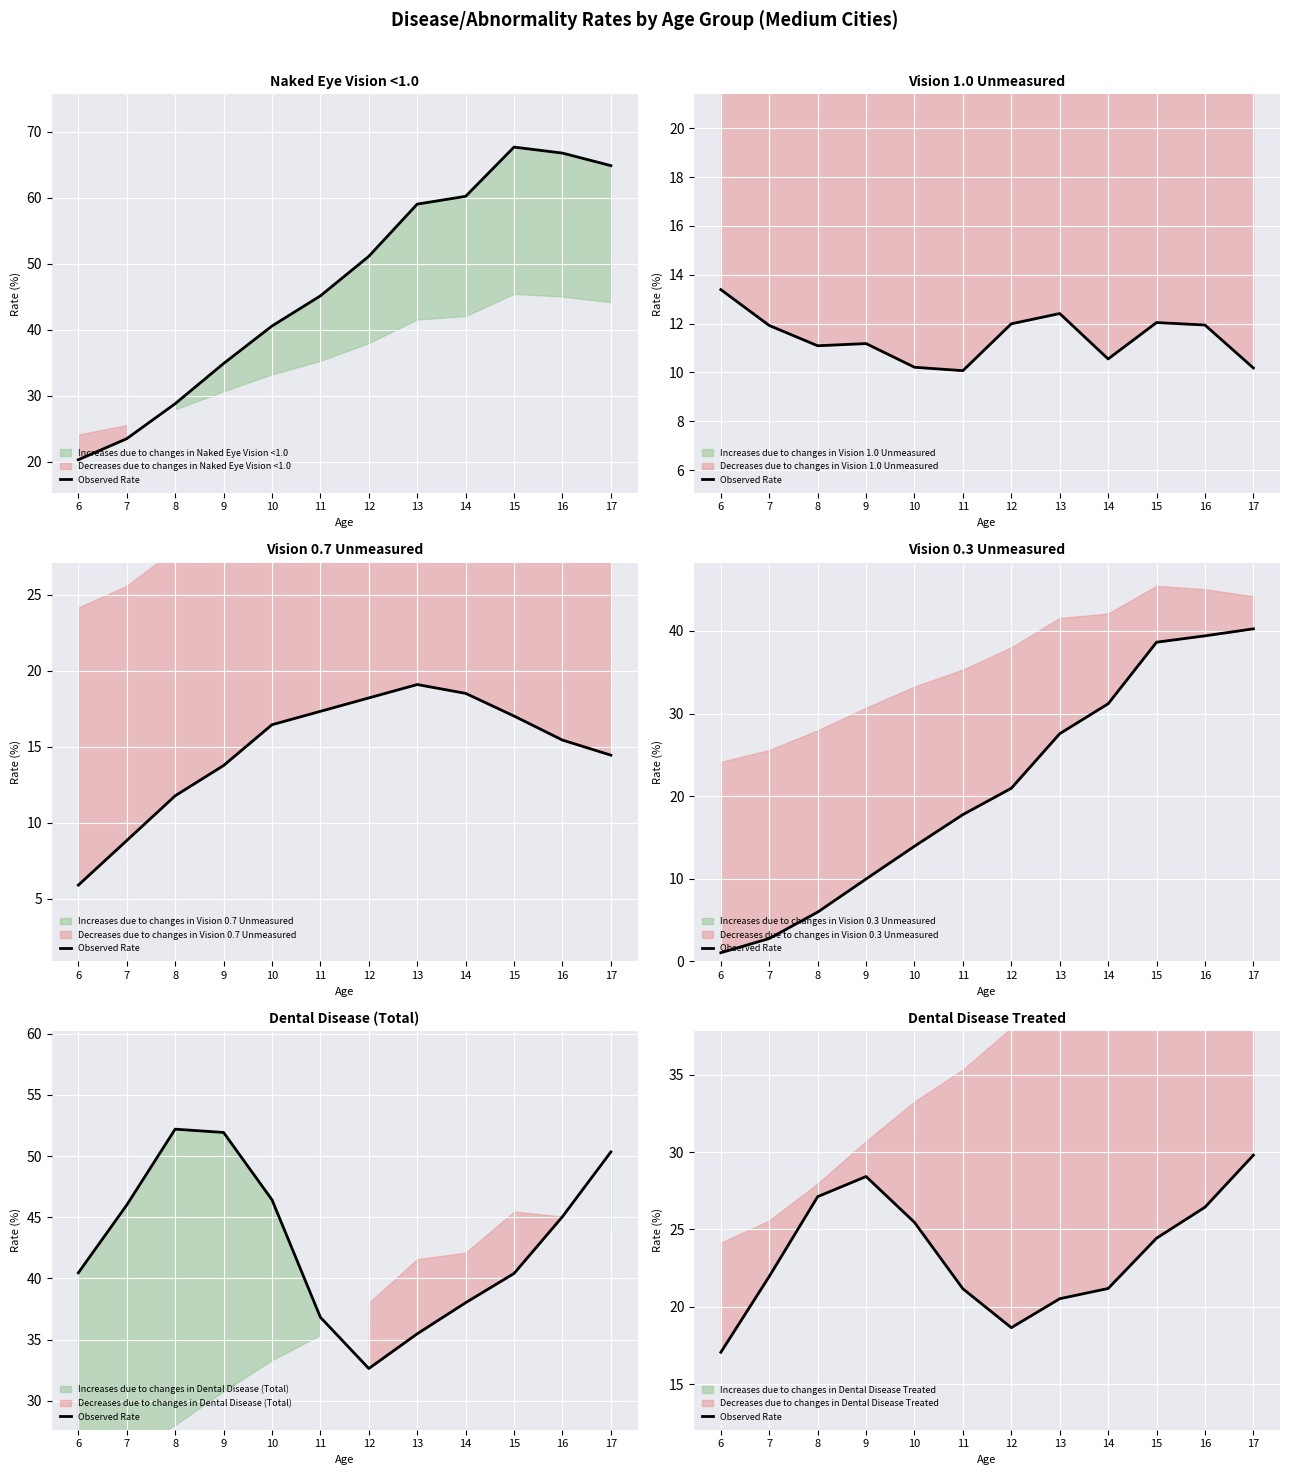

Rank the categories by value from lowest to highest.

6, 12, 13, 11, 14, 7, 15, 10, 16, 8, 9, 17